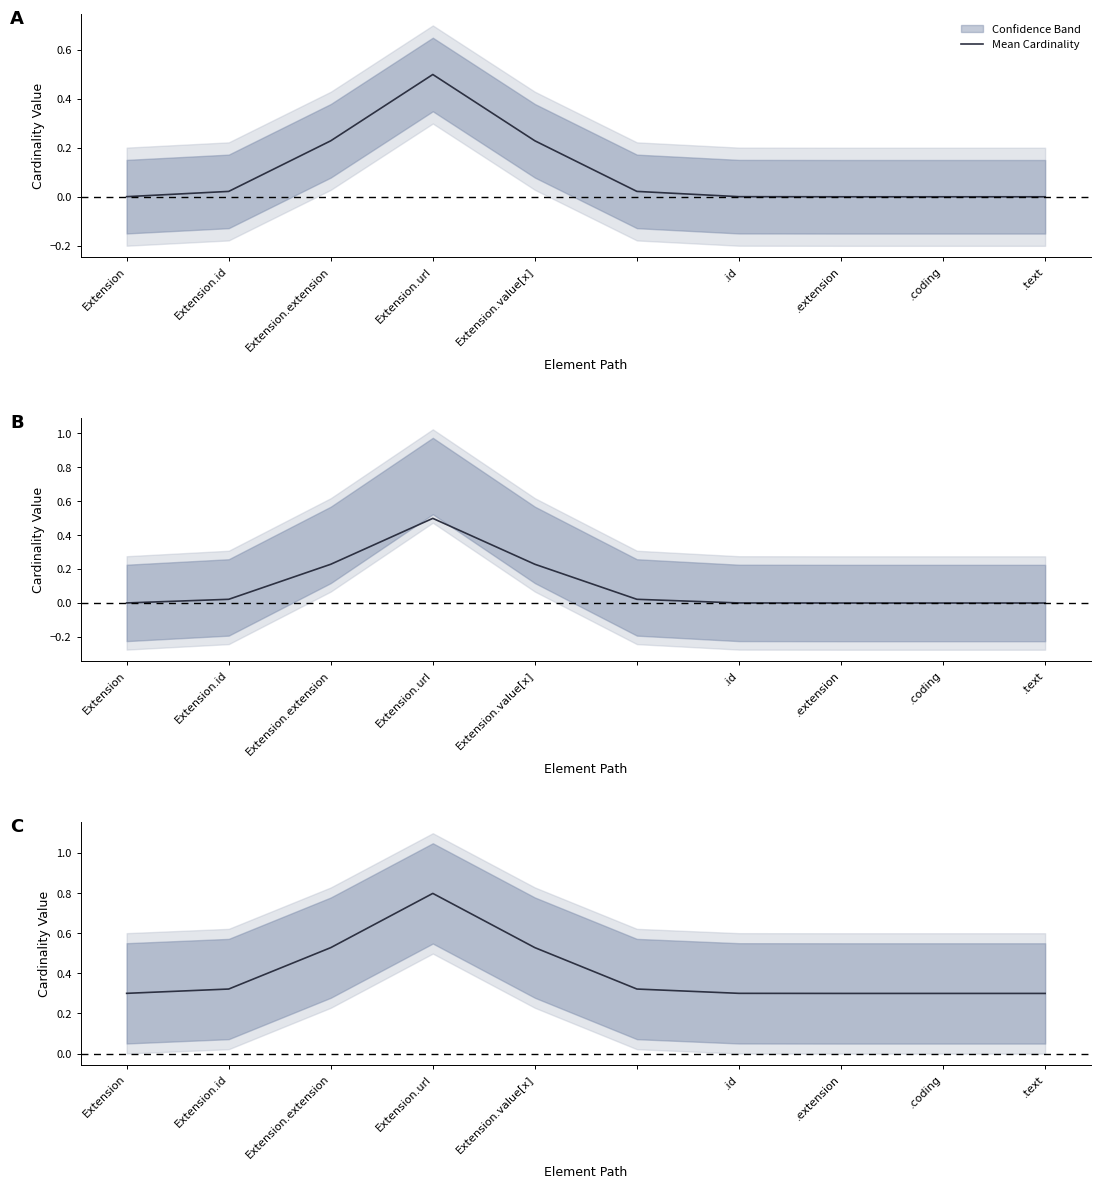

Count the values in the range 0 to 1.

10